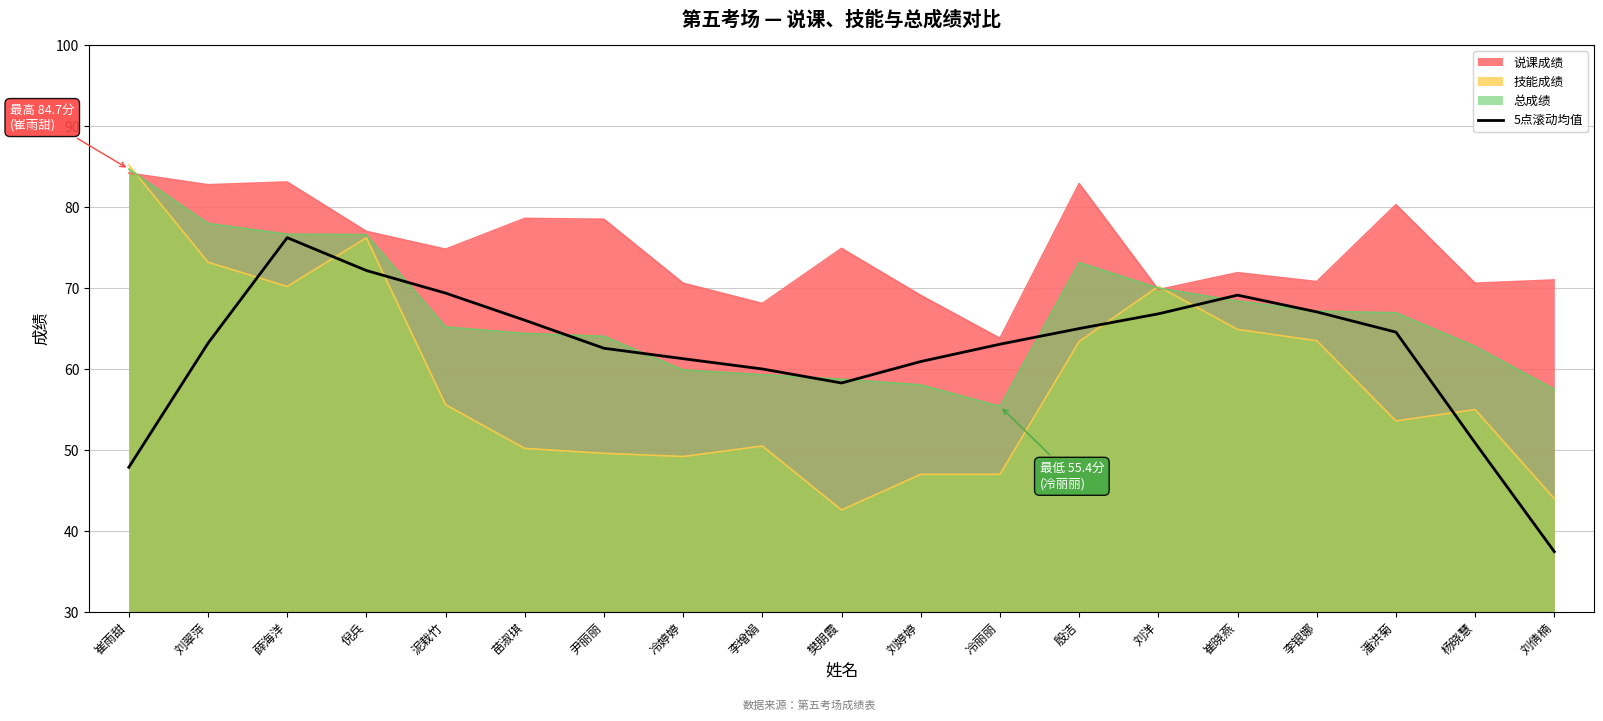

Reading right to left, extract all data points from this chart.

37.5	50.9	64.6	67.1	69.1	66.8	65.0	63.1	60.9	58.3	60.0	61.3	62.6	66.0	69.4	72.2	76.2	63.2	47.9